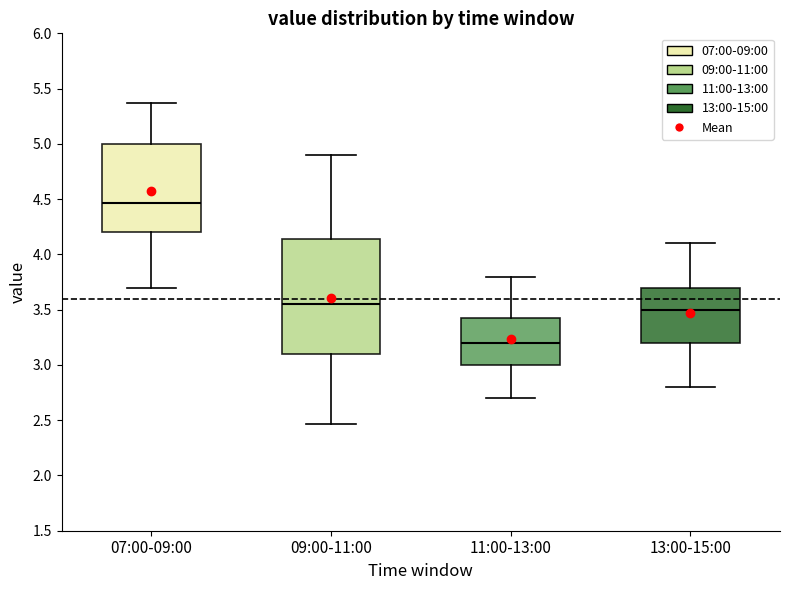

Which box is the tallest, from its lower edge to its upper edge?

09:00-11:00